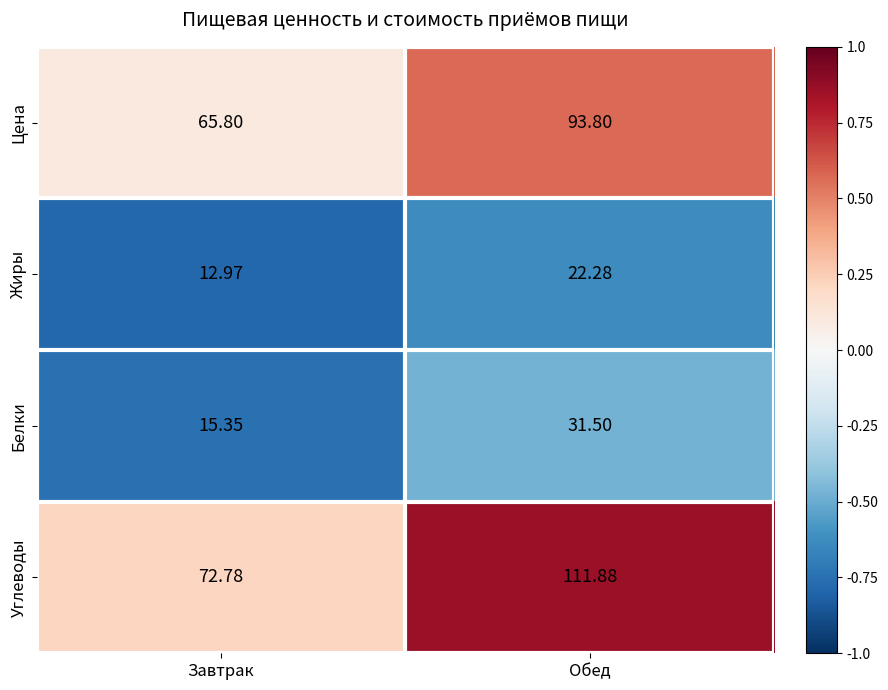

Between Завтрак and Обед, which series saw the biggest shift?

Углеводы